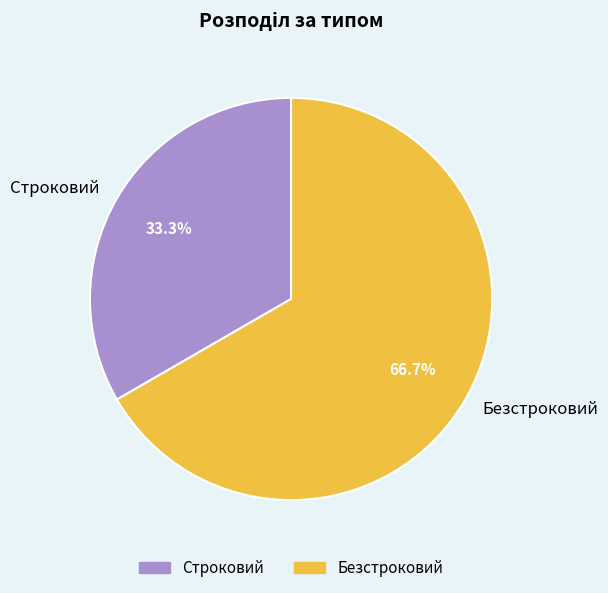

What percentage is the Безстроковий slice, to the nearest percent?

67%